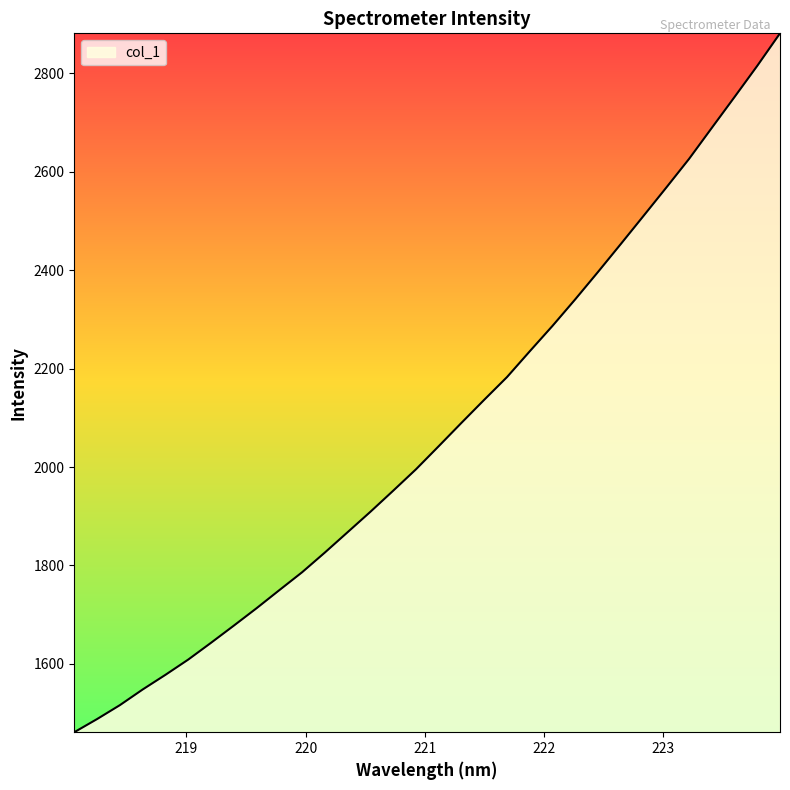

What is the minimum value shown in the chart?

1461.0